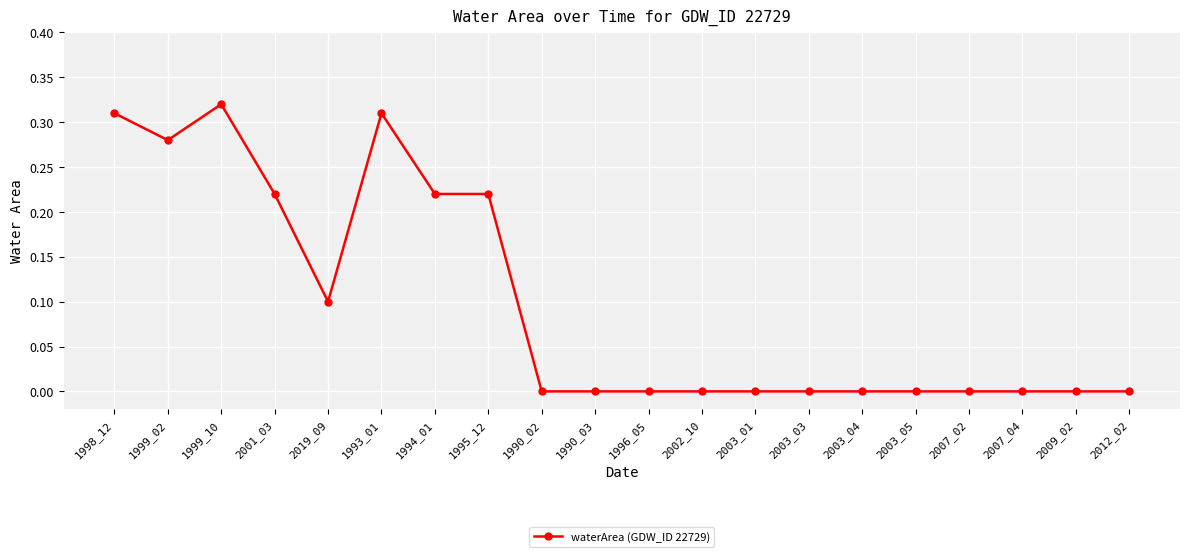

Where is the first local minimum?

1999_02